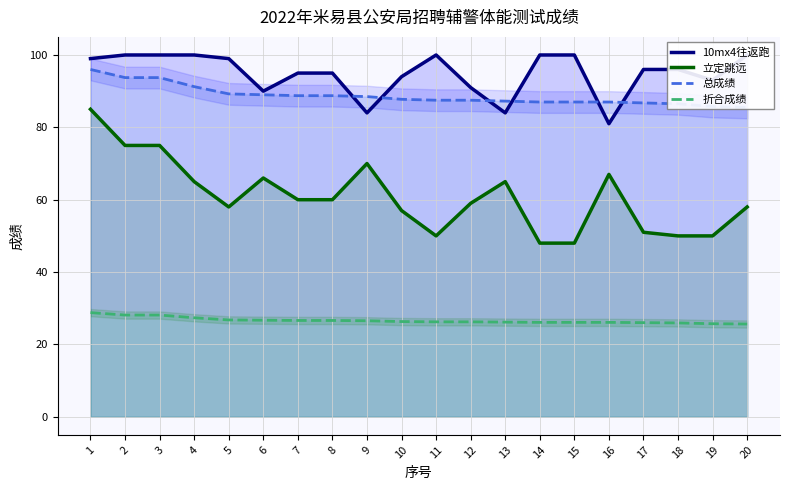

At how many categories does at least one series exceed 91?

15